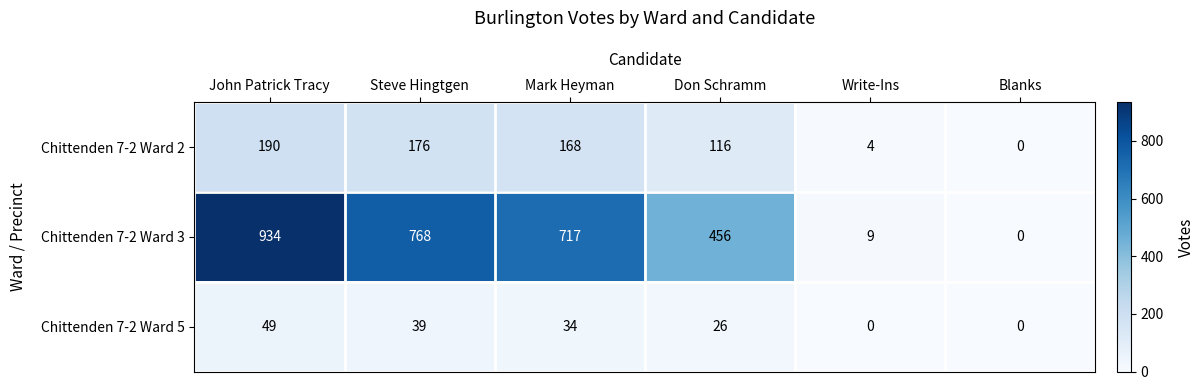

What is the maximum value shown in the chart?

934